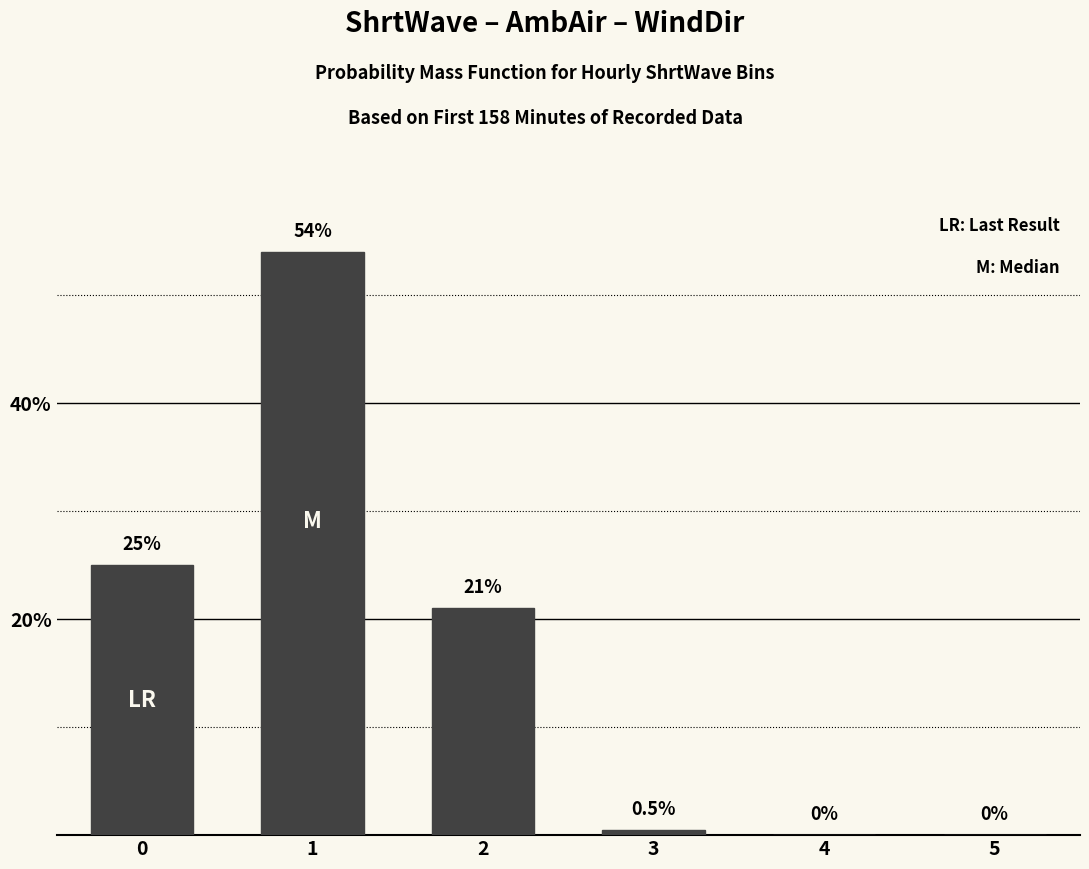

What is the sum of the values at 5 and 1?

54.0